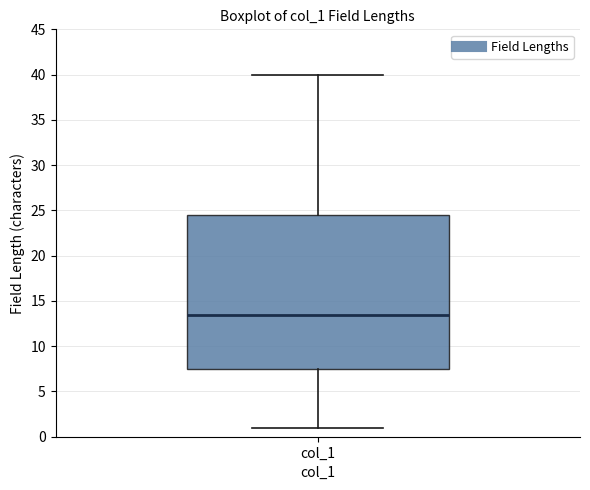

Read this box plot against the y-axis: the position of the median line, the range covered by the box, and the ends of both whiskers. The values are not printed on the chart, so give them approximately, as read against the axis.

median 13.5, box 7.5 to 24.5, whiskers 1.0 to 40.0